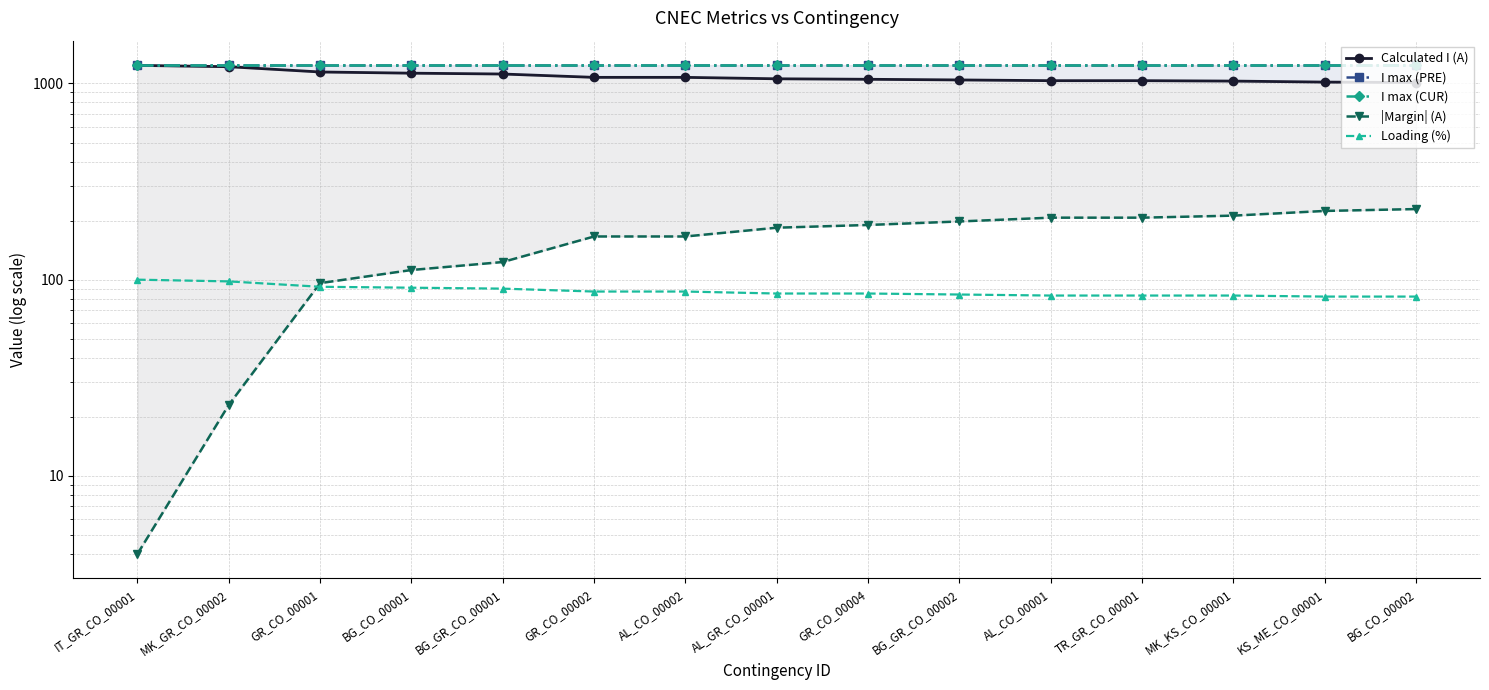

True or false: Calculated I (A) and I max (CUR) cross at least once.

False